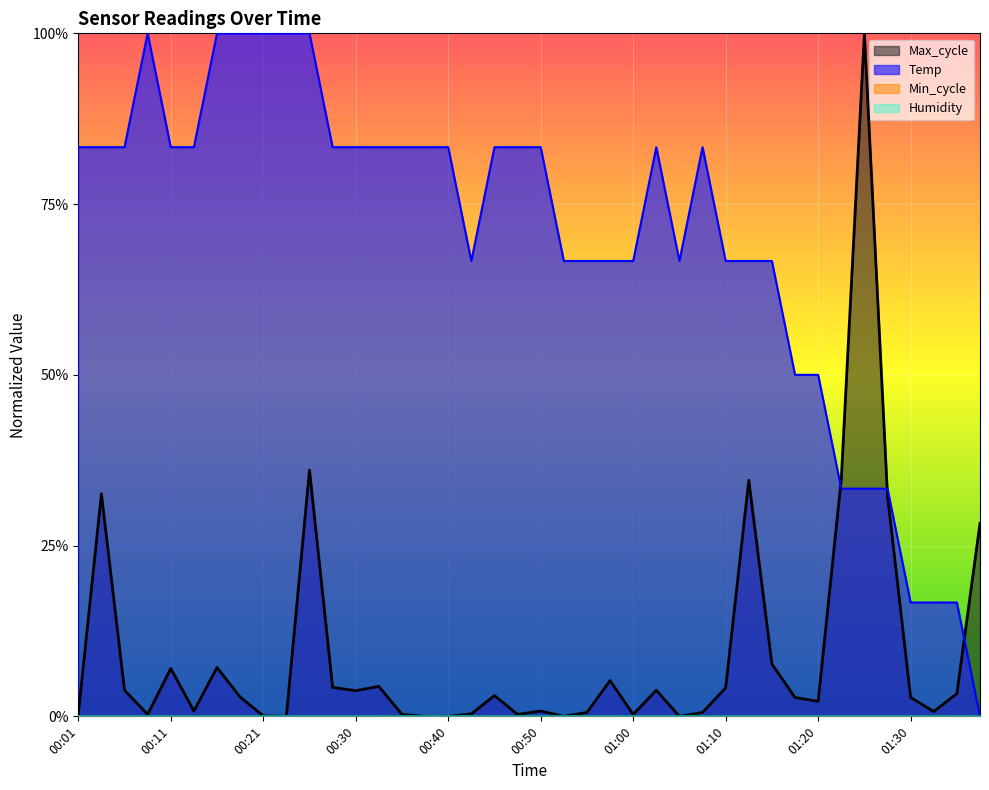

Read the Temp value at 00:28.

0.8